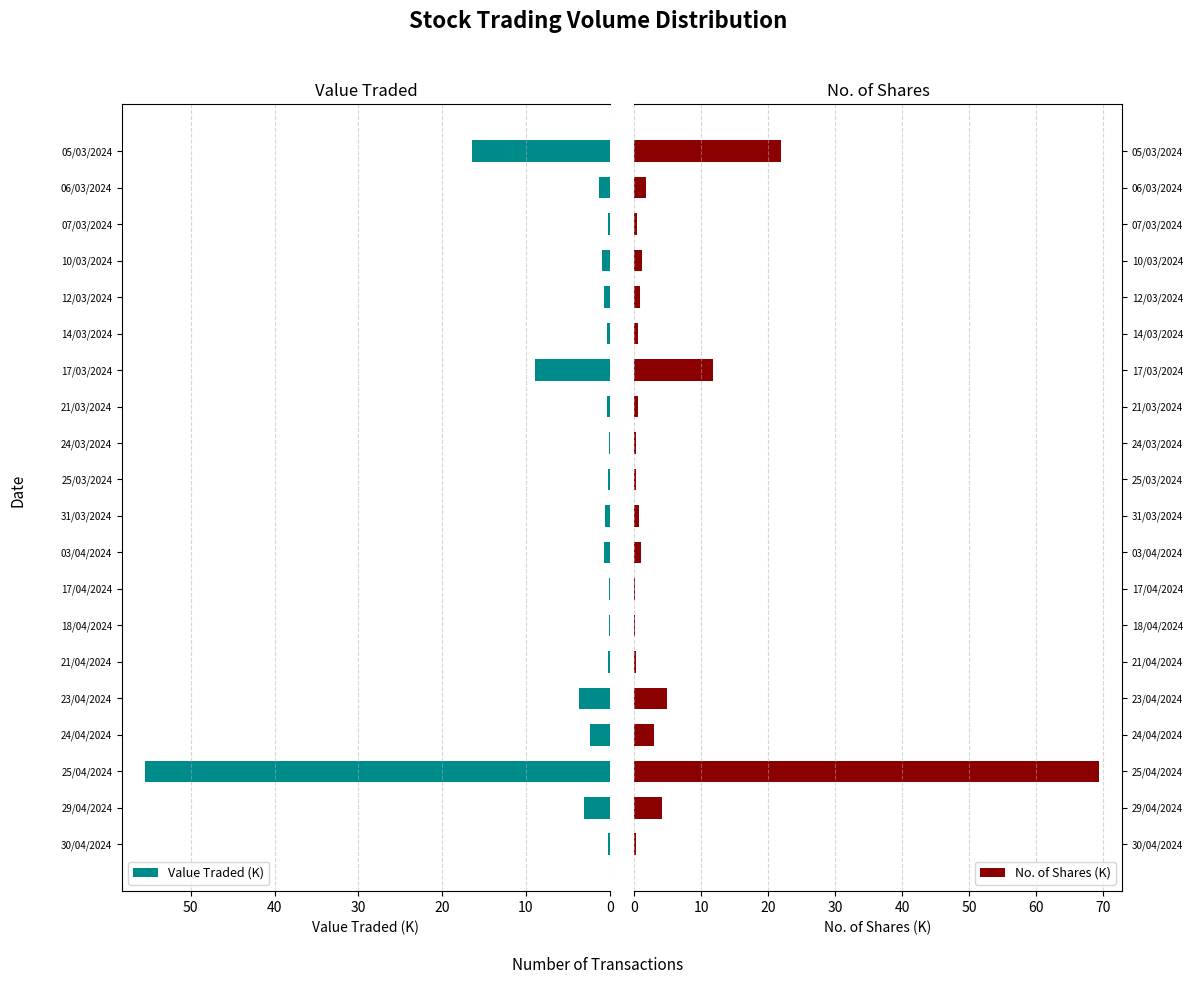

How many bars are there in each group?

2